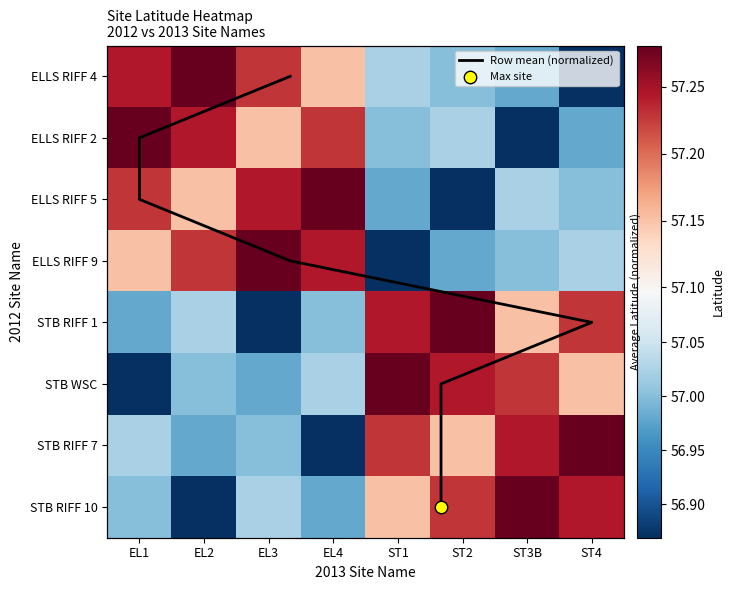

The value of STB WSC at EL4 is 57.0. True or false?

True